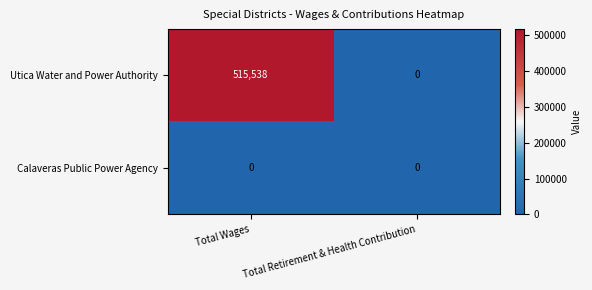

Which series has the widest spread of values?

Utica Water and Power Authority